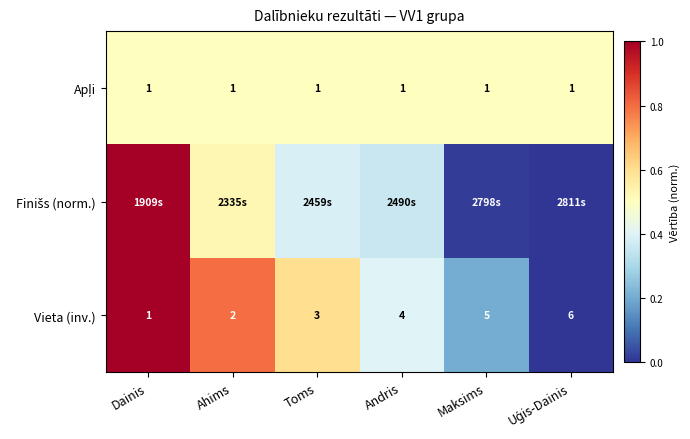

The value of Vieta (inv.) at Toms is 0.6. True or false?

True